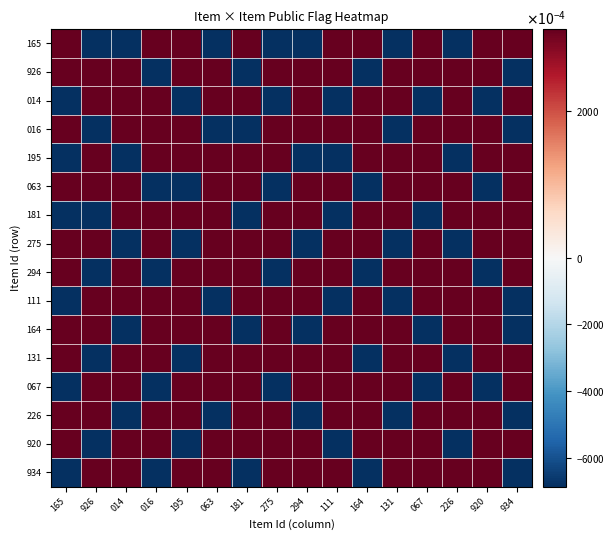

Reading left to right, what are all the values shown in this chart?

165: 165=0.3	926=-0.7	014=-0.7	016=0.3	195=0.3	063=-0.7	181=0.3	275=-0.7	294=-0.7	111=0.3	164=0.3	131=-0.7	067=0.3	226=-0.7	920=0.3	934=0.3
926: 165=0.3	926=0.3	014=0.3	016=-0.7	195=0.3	063=0.3	181=-0.7	275=0.3	294=0.3	111=0.3	164=-0.7	131=0.3	067=0.3	226=0.3	920=0.3	934=-0.7
014: 165=-0.7	926=0.3	014=0.3	016=0.3	195=-0.7	063=0.3	181=0.3	275=-0.7	294=0.3	111=-0.7	164=0.3	131=0.3	067=-0.7	226=0.3	920=-0.7	934=0.3
016: 165=0.3	926=-0.7	014=0.3	016=0.3	195=0.3	063=-0.7	181=-0.7	275=0.3	294=0.3	111=0.3	164=0.3	131=-0.7	067=0.3	226=0.3	920=0.3	934=-0.7
195: 165=-0.7	926=0.3	014=-0.7	016=0.3	195=0.3	063=0.3	181=0.3	275=0.3	294=-0.7	111=-0.7	164=0.3	131=0.3	067=0.3	226=-0.7	920=0.3	934=0.3
063: 165=0.3	926=0.3	014=0.3	016=-0.7	195=-0.7	063=0.3	181=0.3	275=-0.7	294=0.3	111=0.3	164=-0.7	131=0.3	067=0.3	226=0.3	920=-0.7	934=0.3
181: 165=-0.7	926=-0.7	014=0.3	016=0.3	195=0.3	063=0.3	181=-0.7	275=0.3	294=0.3	111=-0.7	164=0.3	131=0.3	067=-0.7	226=0.3	920=0.3	934=0.3
275: 165=0.3	926=0.3	014=-0.7	016=0.3	195=-0.7	063=0.3	181=0.3	275=0.3	294=-0.7	111=0.3	164=0.3	131=-0.7	067=0.3	226=-0.7	920=0.3	934=0.3
294: 165=0.3	926=-0.7	014=0.3	016=-0.7	195=0.3	063=0.3	181=0.3	275=-0.7	294=0.3	111=0.3	164=-0.7	131=0.3	067=0.3	226=0.3	920=-0.7	934=0.3
111: 165=-0.7	926=0.3	014=0.3	016=0.3	195=0.3	063=-0.7	181=0.3	275=0.3	294=0.3	111=-0.7	164=0.3	131=-0.7	067=0.3	226=0.3	920=0.3	934=-0.7
164: 165=0.3	926=0.3	014=-0.7	016=0.3	195=0.3	063=0.3	181=-0.7	275=0.3	294=-0.7	111=0.3	164=0.3	131=0.3	067=-0.7	226=0.3	920=0.3	934=-0.7
131: 165=0.3	926=-0.7	014=0.3	016=0.3	195=-0.7	063=0.3	181=0.3	275=0.3	294=0.3	111=0.3	164=-0.7	131=0.3	067=0.3	226=-0.7	920=0.3	934=0.3
067: 165=-0.7	926=0.3	014=0.3	016=-0.7	195=0.3	063=0.3	181=0.3	275=-0.7	294=0.3	111=0.3	164=0.3	131=0.3	067=-0.7	226=0.3	920=-0.7	934=0.3
226: 165=0.3	926=0.3	014=-0.7	016=0.3	195=0.3	063=-0.7	181=0.3	275=0.3	294=-0.7	111=0.3	164=0.3	131=-0.7	067=0.3	226=0.3	920=0.3	934=-0.7
920: 165=0.3	926=-0.7	014=0.3	016=0.3	195=-0.7	063=0.3	181=0.3	275=0.3	294=0.3	111=-0.7	164=0.3	131=0.3	067=0.3	226=-0.7	920=0.3	934=0.3
934: 165=-0.7	926=0.3	014=0.3	016=-0.7	195=0.3	063=0.3	181=-0.7	275=0.3	294=0.3	111=0.3	164=-0.7	131=0.3	067=0.3	226=0.3	920=0.3	934=-0.7